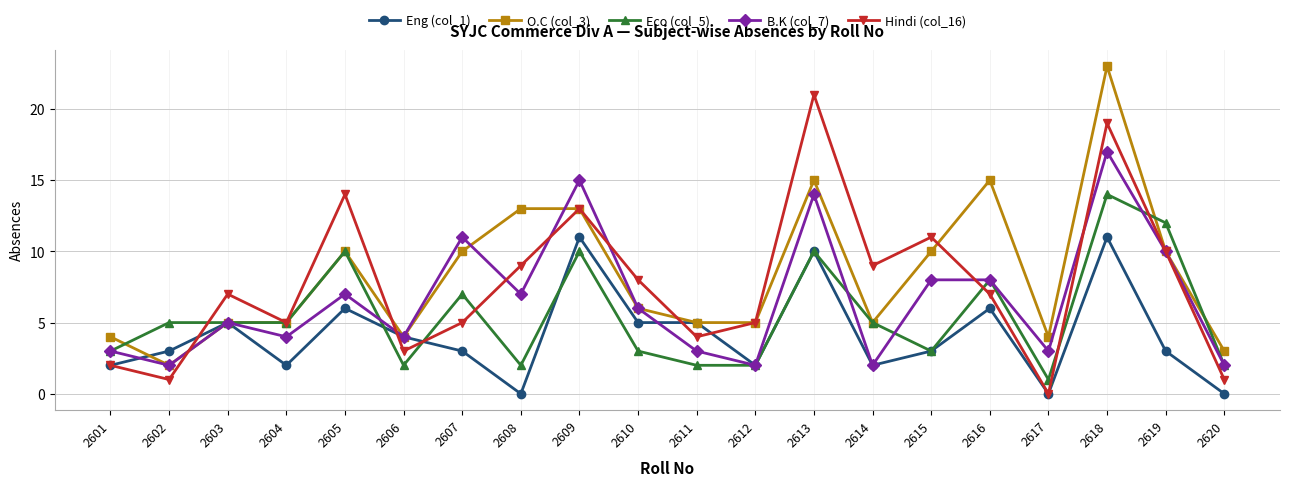

What is the total value across all series at 2609?

62